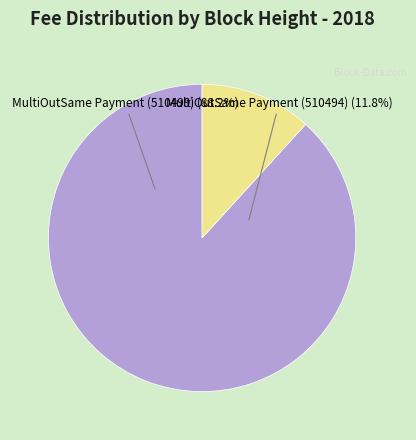

How many segments does this pie chart have?

2